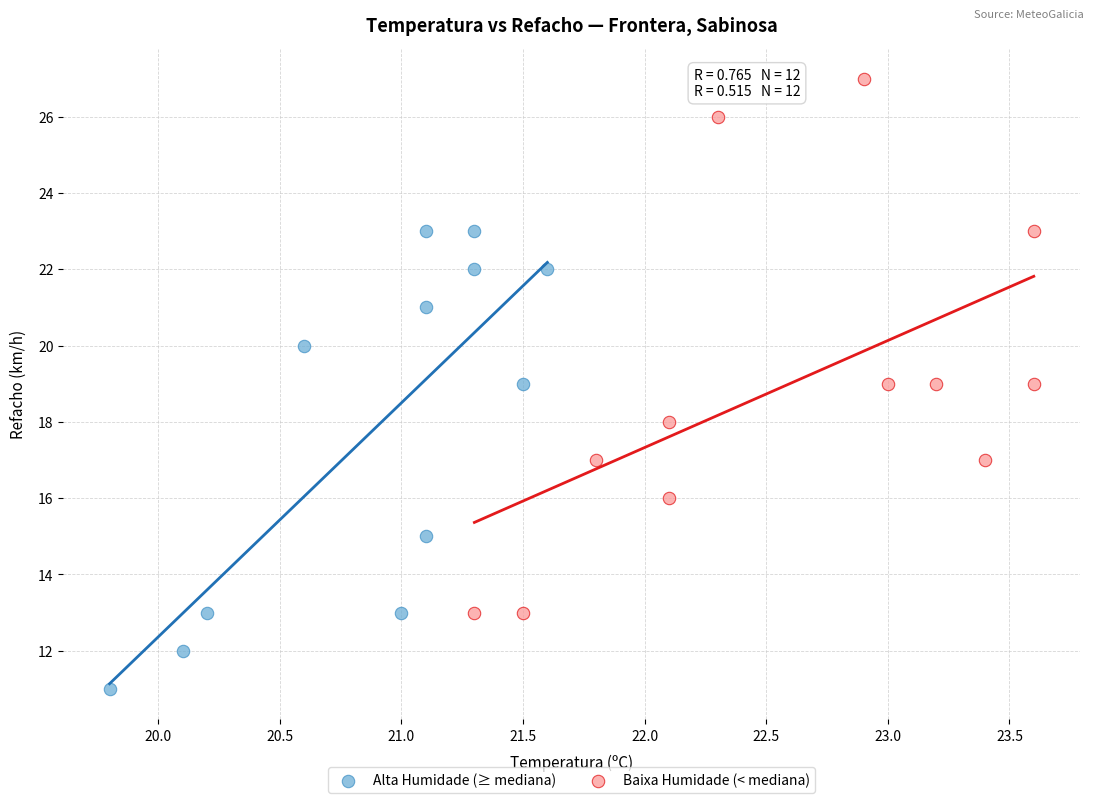

Which series reaches the maximum Y coordinate?

Baixa Humidade (< mediana)